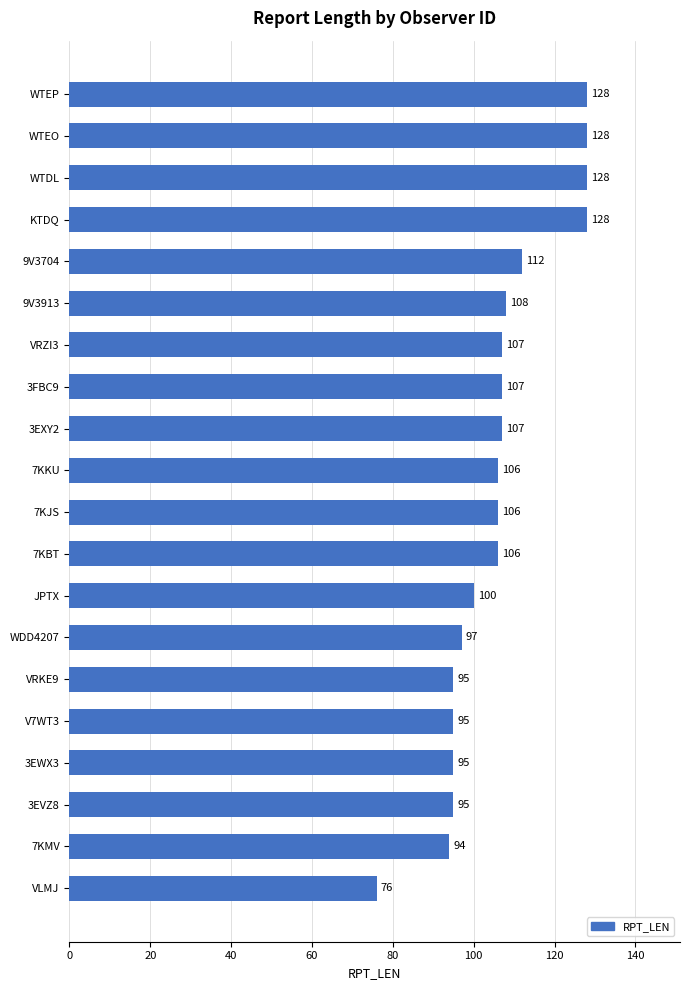

How many distinct data groups are displayed?

1